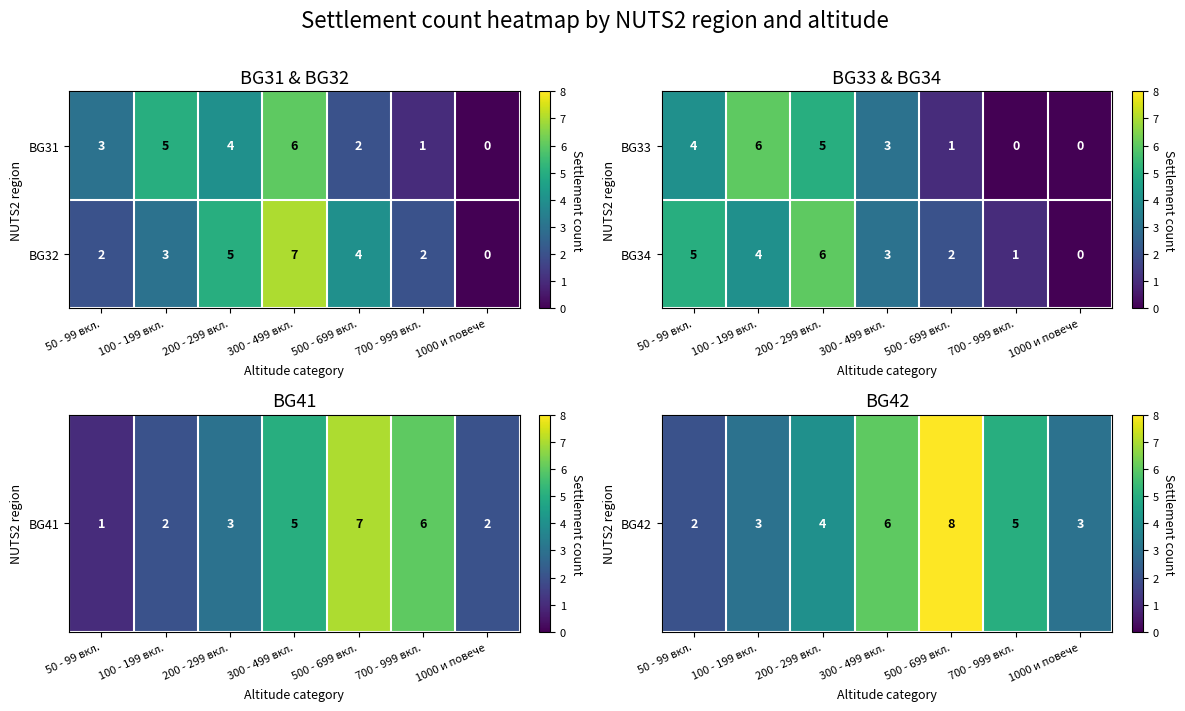

What is the average value of the BG34 series?

3